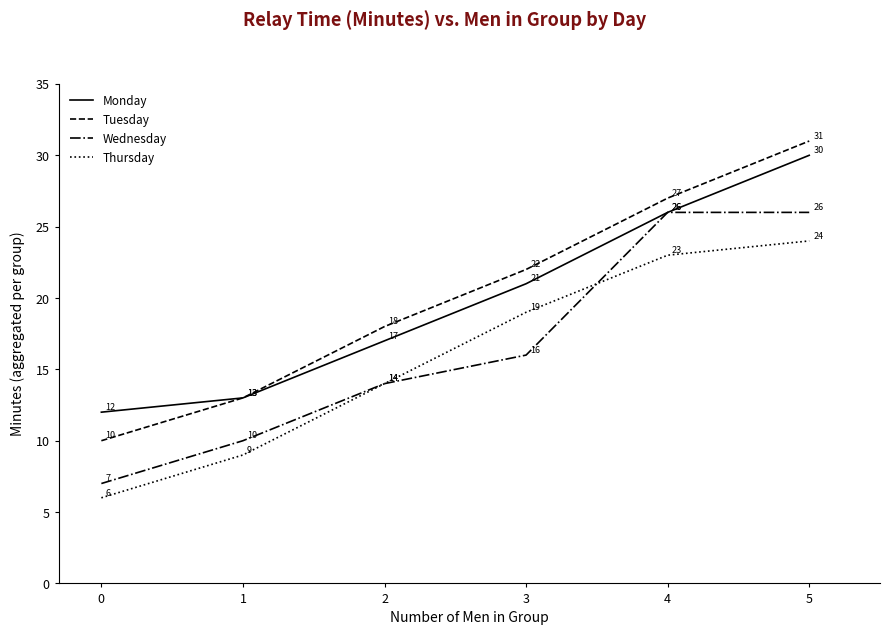

What is the difference between the highest and lowest values at 1?

4